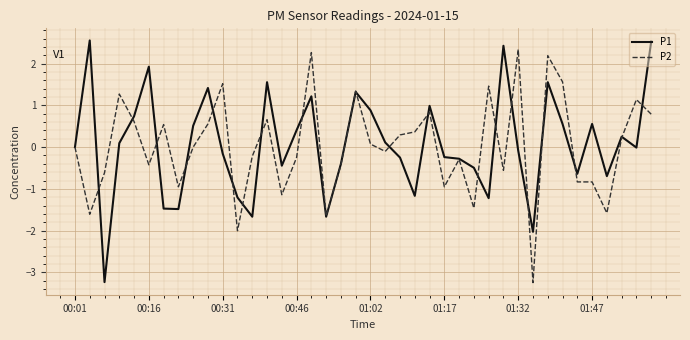

How many distinct data groups are displayed?

2